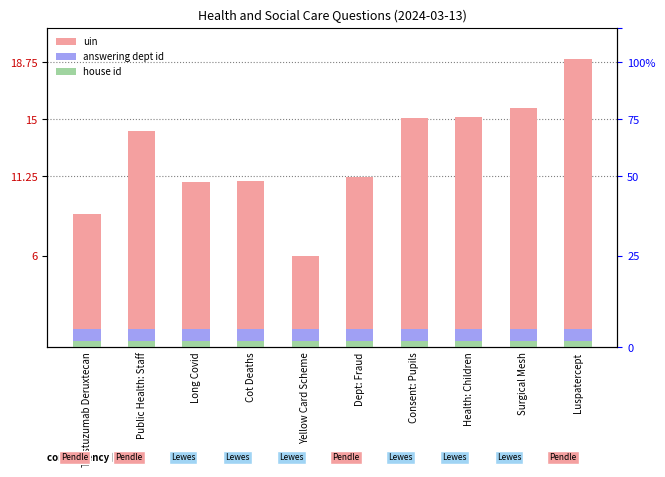

How many series are shown in this chart?

3